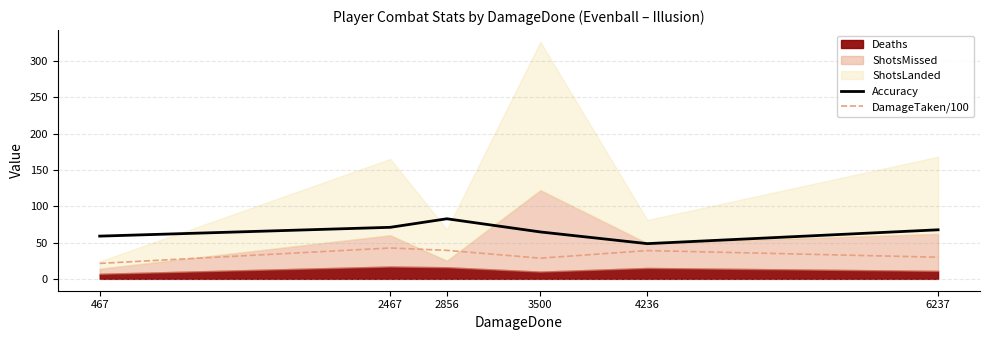

What is the sum of the DamageTaken/100 values at 3500 and 6237?

58.3